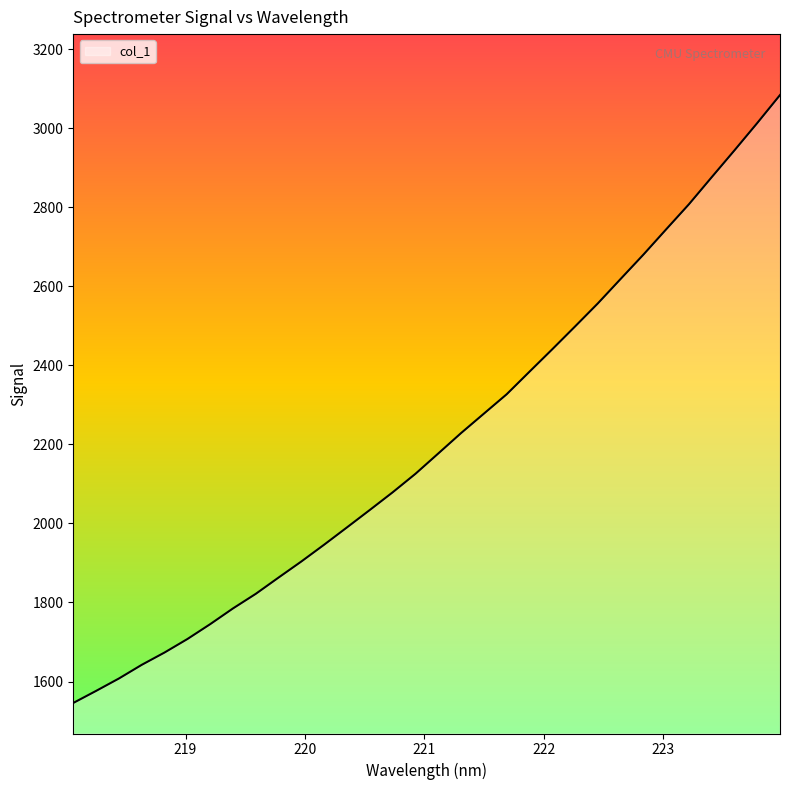

What is the average value?

2209.5